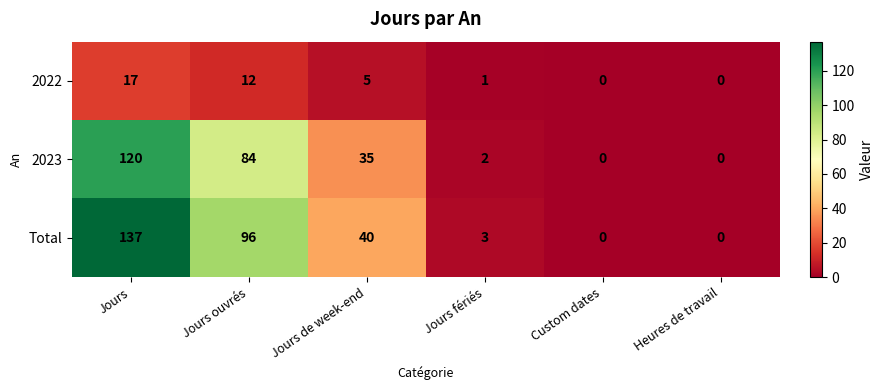

Which series has the largest total across all categories?

Total